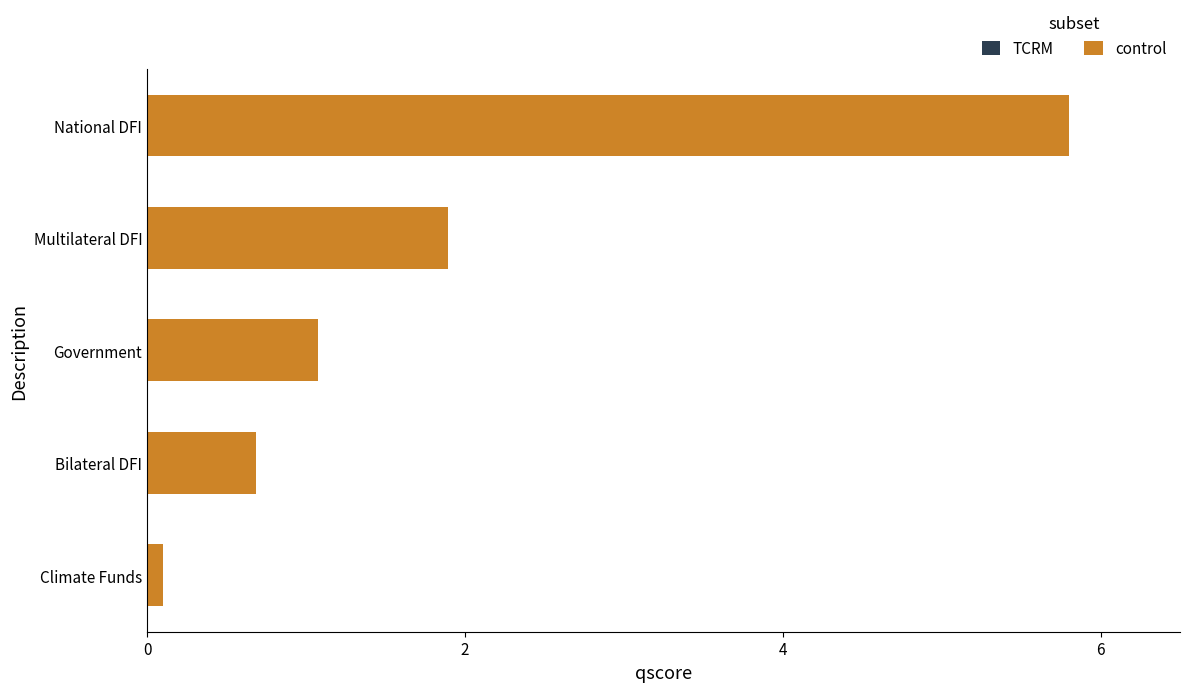

What value does the data have at Bilateral DFI?

0.7